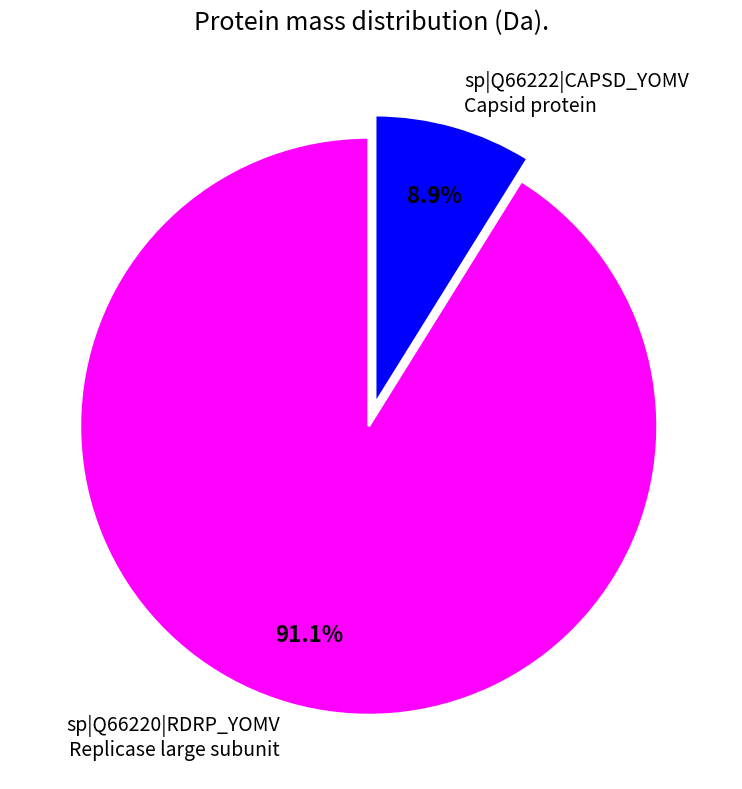

To the nearest percent, what is the average slice percentage?

50%